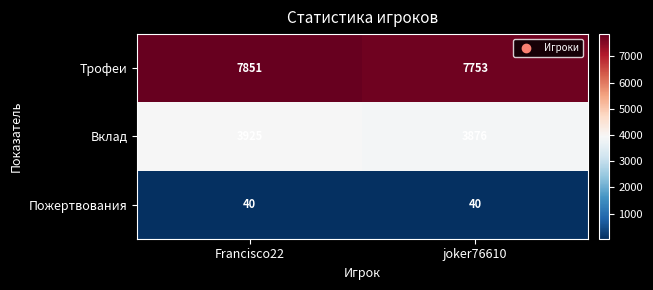

True or false: Трофеи has a value of 1871 at joker76610.

False